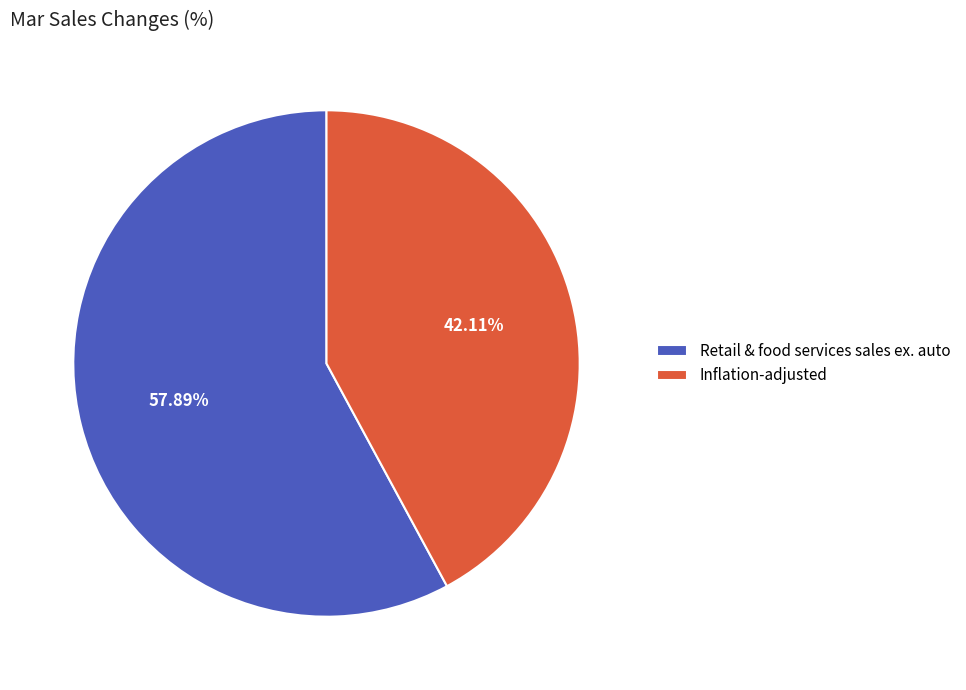

Which has a higher value, Inflation-adjusted or Retail & food services sales ex. auto?

Retail & food services sales ex. auto